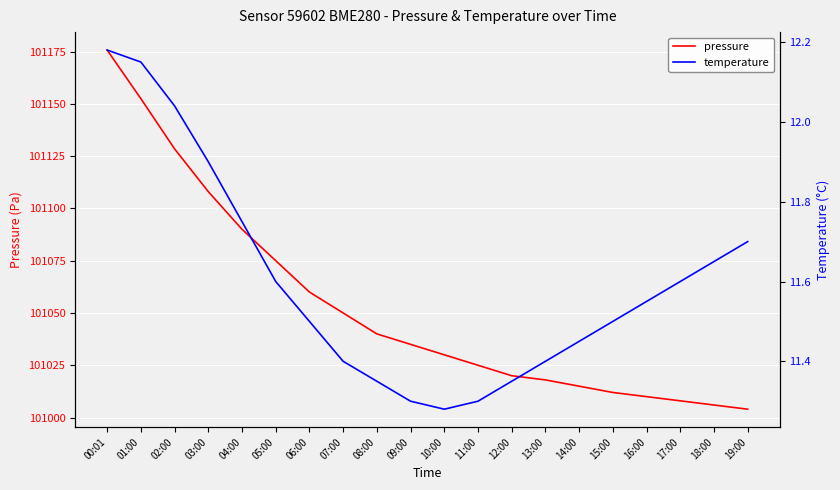

How many lines are shown in the chart?

2